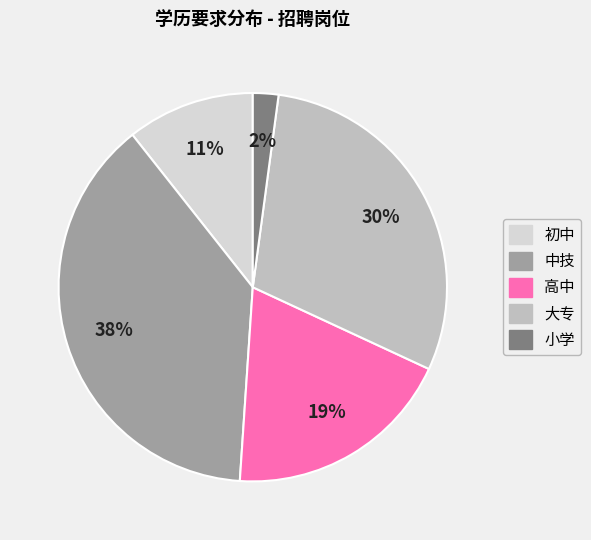

To the nearest percent, what portion does 中技 represent?

38%